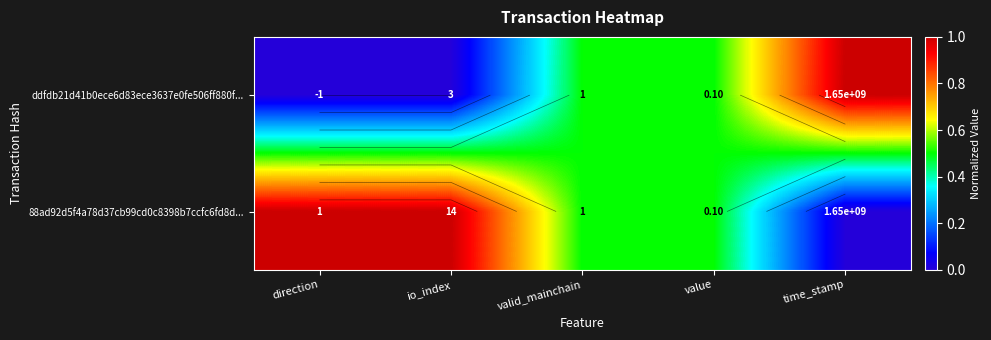

Which has a higher value, direction or valid_mainchain?

valid_mainchain